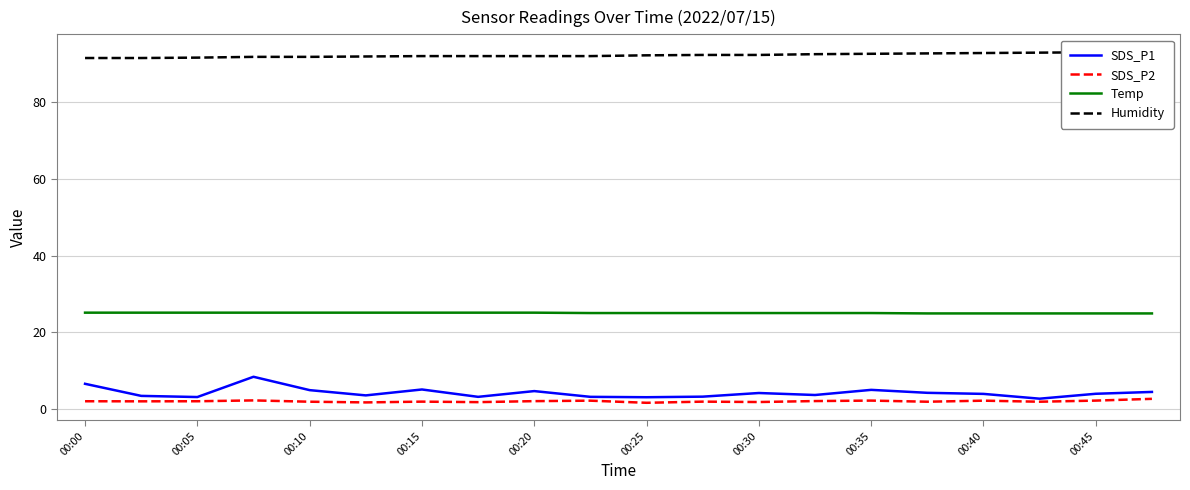

What is the difference between the maximum and minimum values in the SDS_P2 series?

1.0